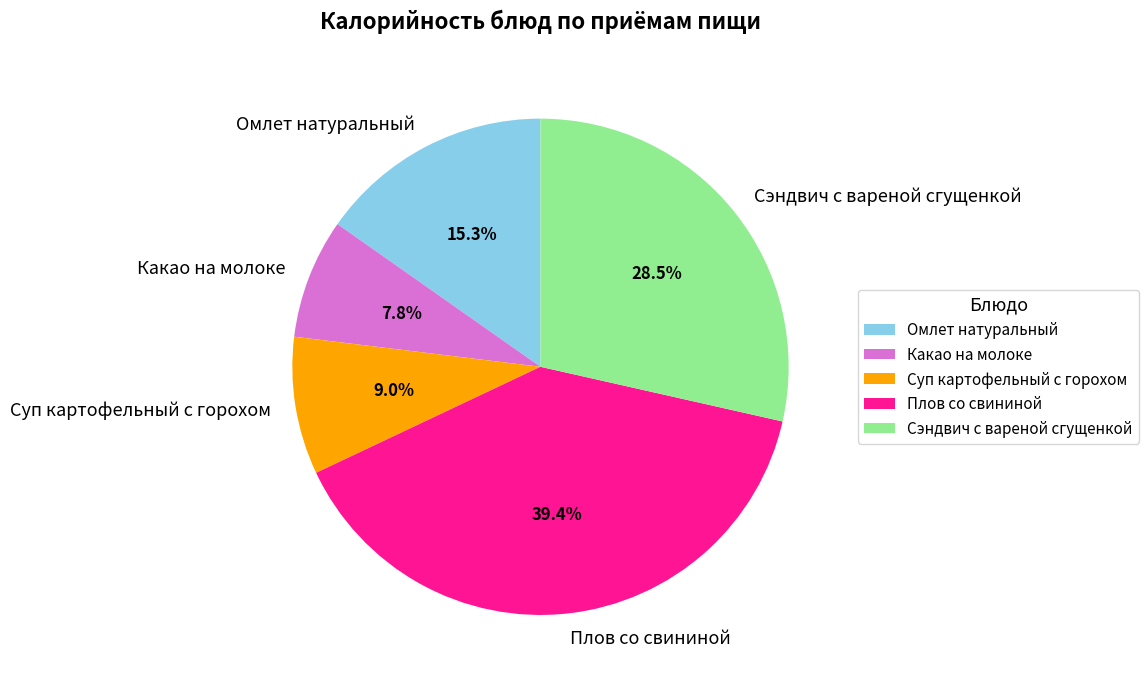

To the nearest percent, what portion does Плов со свининой represent?

39%